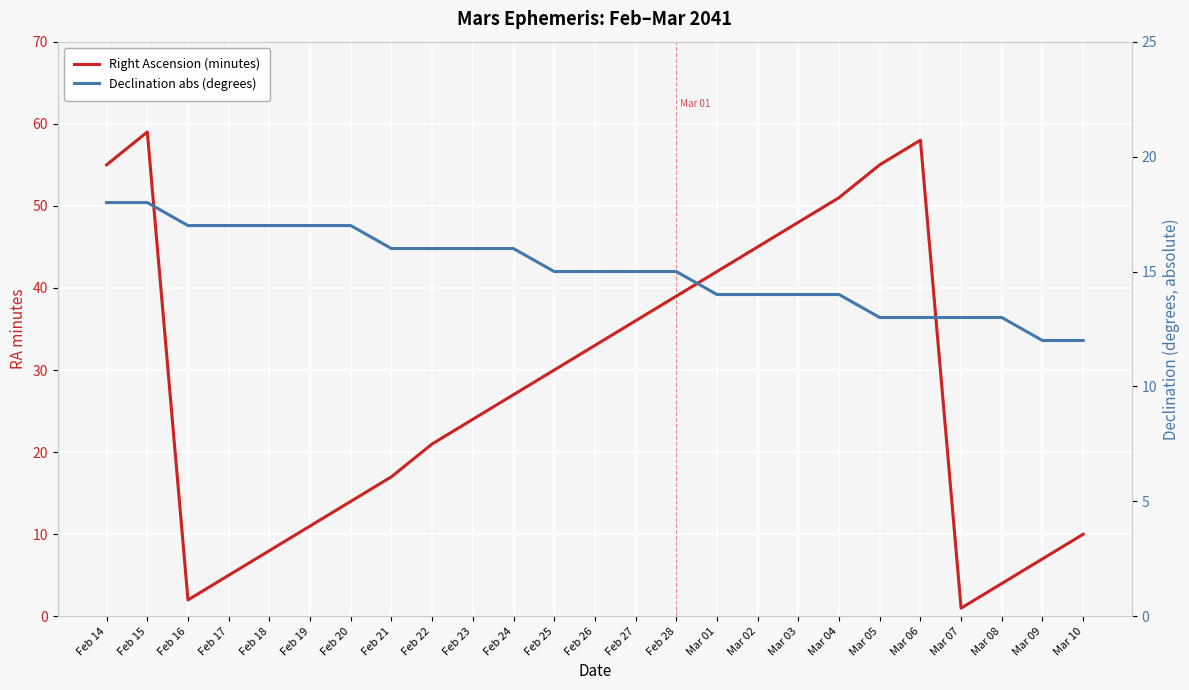

Reading left to right, what are all the values shown in this chart?

Right Ascension (minutes): Feb 14=55	Feb 15=59	Feb 16=2	Feb 17=5	Feb 18=8	Feb 19=11	Feb 20=14	Feb 21=17	Feb 22=21	Feb 23=24	Feb 24=27	Feb 25=30	Feb 26=33	Feb 27=36	Feb 28=39	Mar 01=42	Mar 02=45	Mar 03=48	Mar 04=51	Mar 05=55	Mar 06=58	Mar 07=1	Mar 08=4	Mar 09=7	Mar 10=10
Declination abs (degrees): Feb 14=18	Feb 15=18	Feb 16=17	Feb 17=17	Feb 18=17	Feb 19=17	Feb 20=17	Feb 21=16	Feb 22=16	Feb 23=16	Feb 24=16	Feb 25=15	Feb 26=15	Feb 27=15	Feb 28=15	Mar 01=14	Mar 02=14	Mar 03=14	Mar 04=14	Mar 05=13	Mar 06=13	Mar 07=13	Mar 08=13	Mar 09=12	Mar 10=12